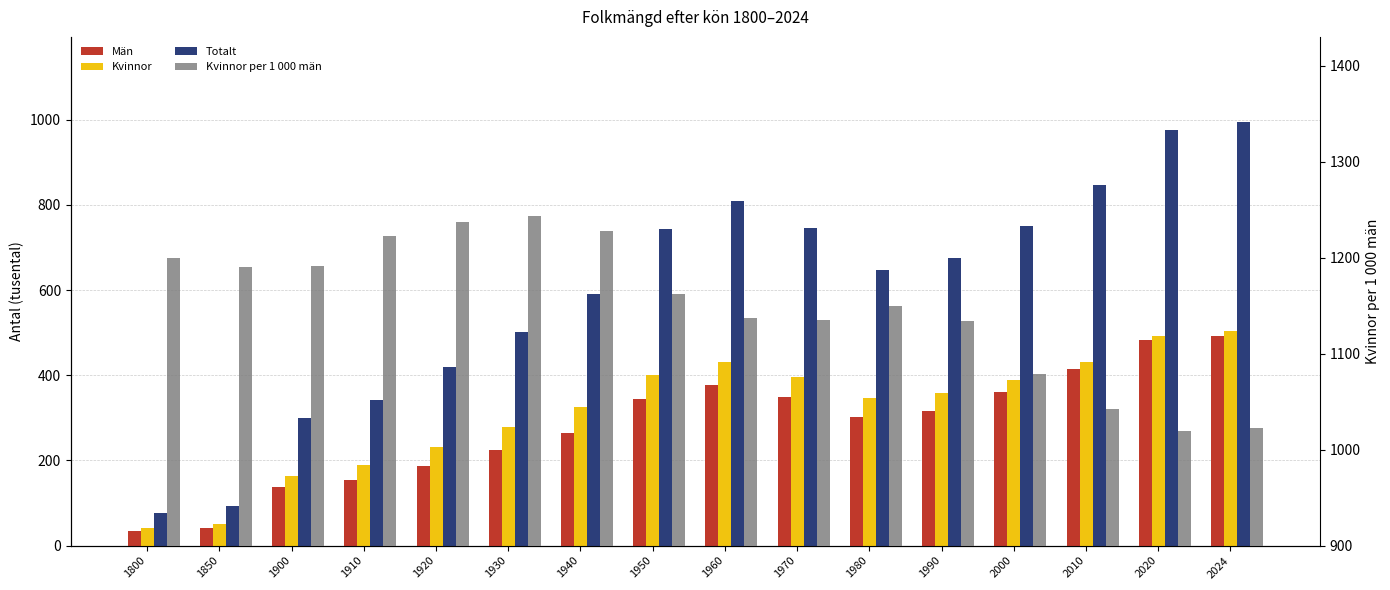

Count the number of categories in the chart.

16